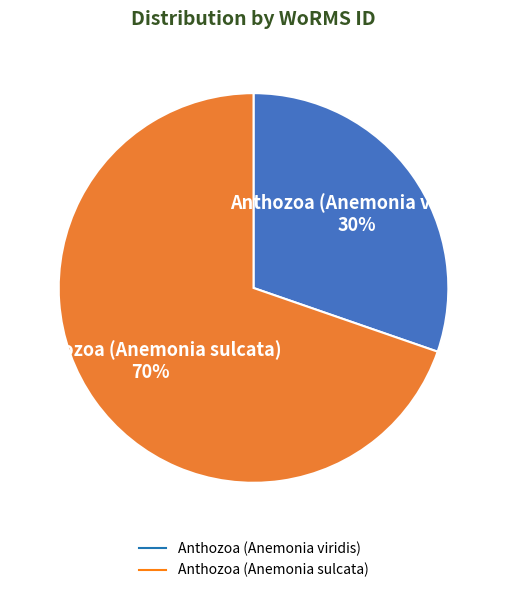

To the nearest percent, what is the combined percentage of Anthozoa (Anemonia sulcata) and Anthozoa (Anemonia viridis)?

100%